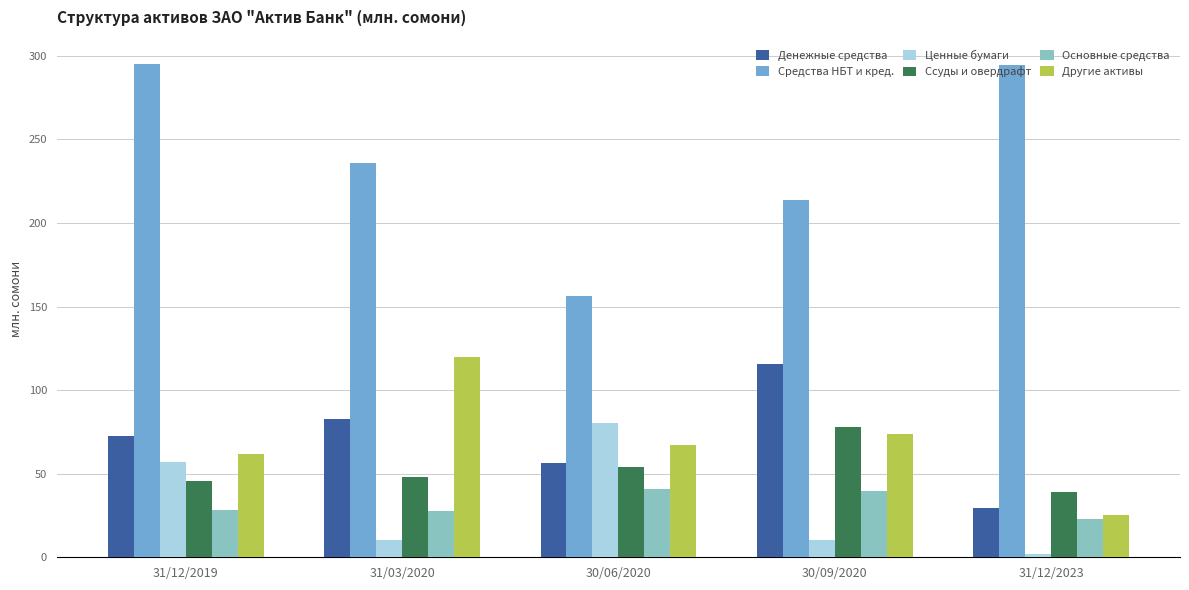

What is the greatest value displayed?

294.9